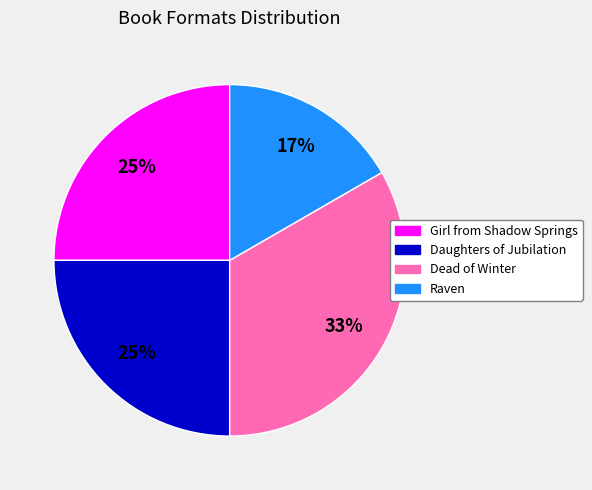

Is there any slice that represents more than half of the pie?

No